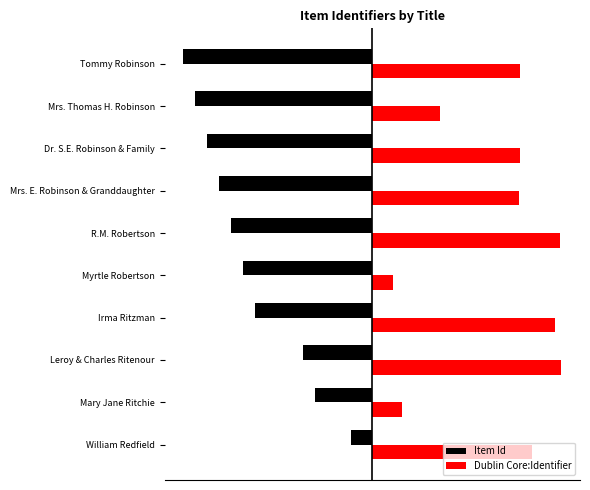

What are all the series names shown in the legend?

Item Id, Dublin Core:Identifier